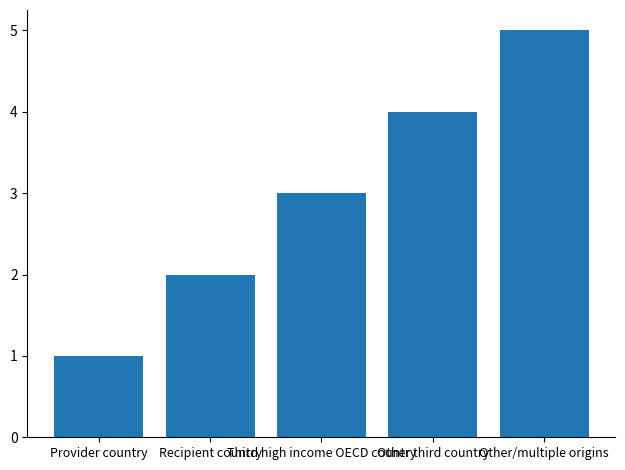

Are the bars grouped side by side (vs. stacked)?

No